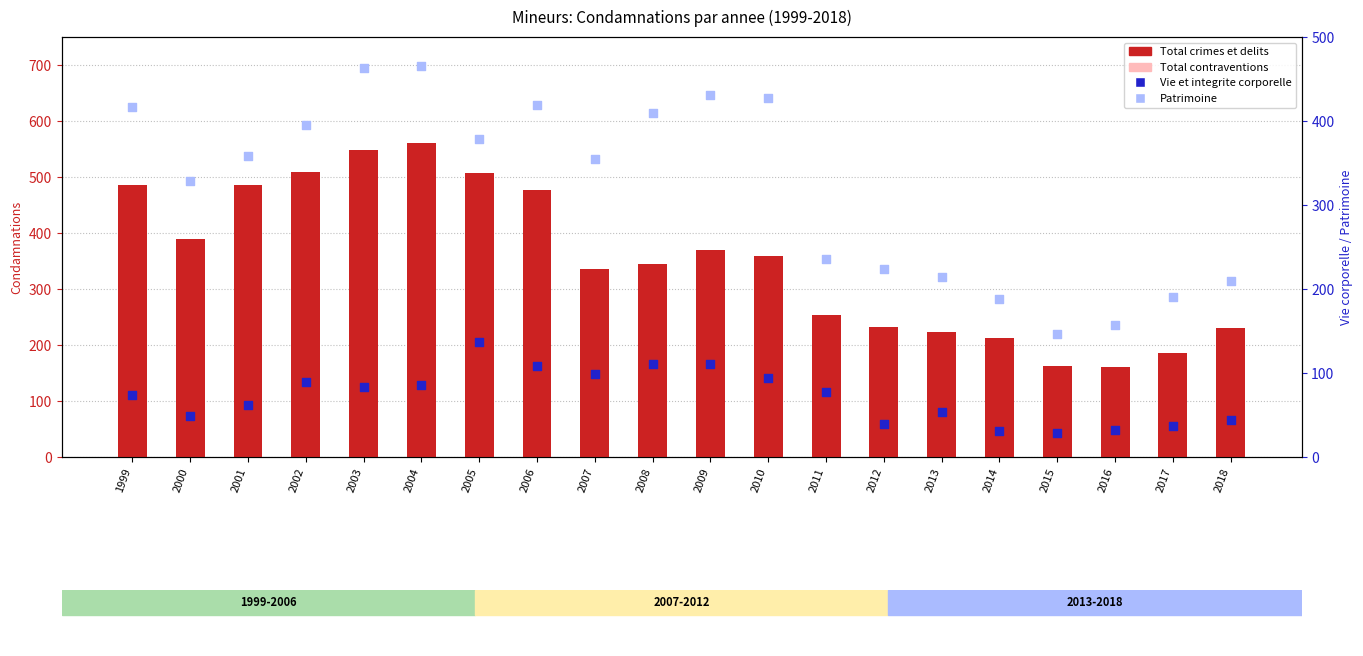

What are all the series names shown in the legend?

Total crimes et delits, Total contraventions, Vie et integrite corporelle, Patrimoine